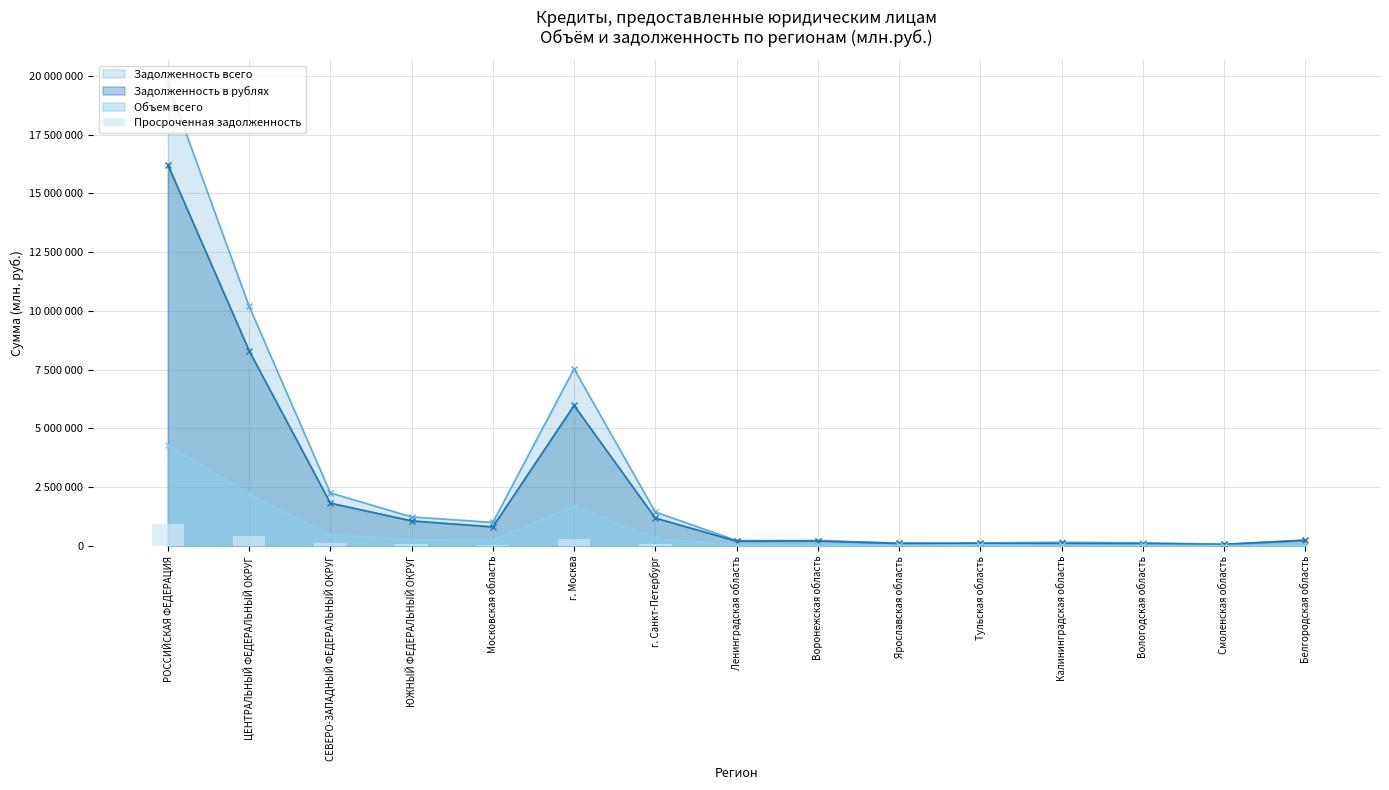

Which category has the lowest value across all series?

Тульская область